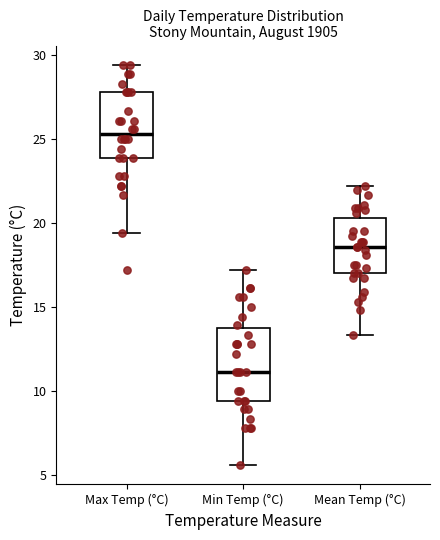

Reading left to right, read every box against the y-axis: the position of its median line, the range the box covers, and the ends of its whiskers. The values are not printed on the chart, so give them approximately, as read against the axis.

Max Temp (°C): median 25.5, box 24.0 to 28.0, whiskers 19.5 to 29.5
Min Temp (°C): median 11.0, box 9.5 to 14.0, whiskers 5.5 to 17.0
Mean Temp (°C): median 18.5, box 17.0 to 20.5, whiskers 13.5 to 22.0